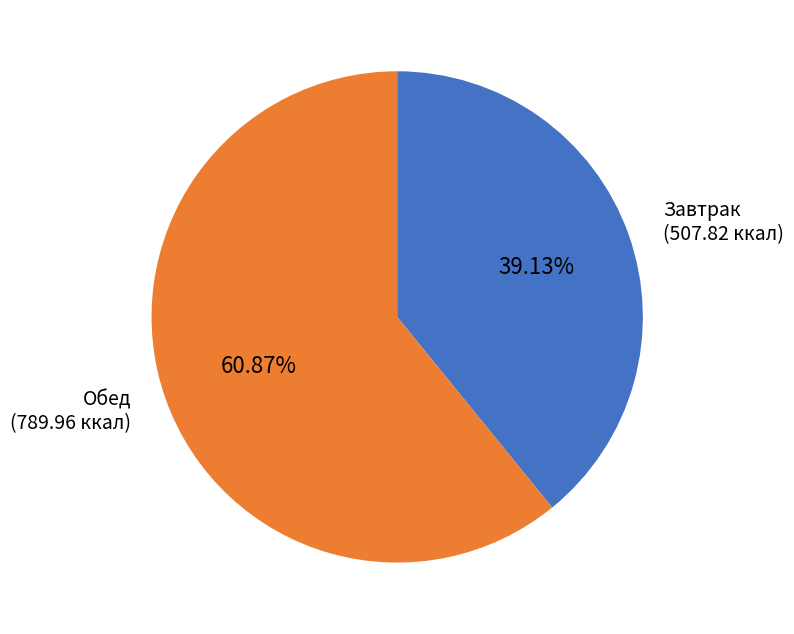

Does any single category account for the majority?

Yes